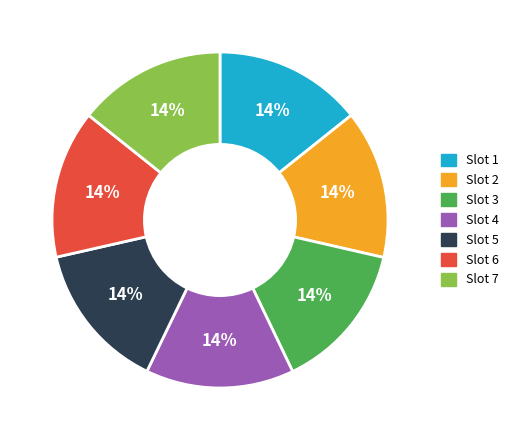

Does any single category account for the majority?

No